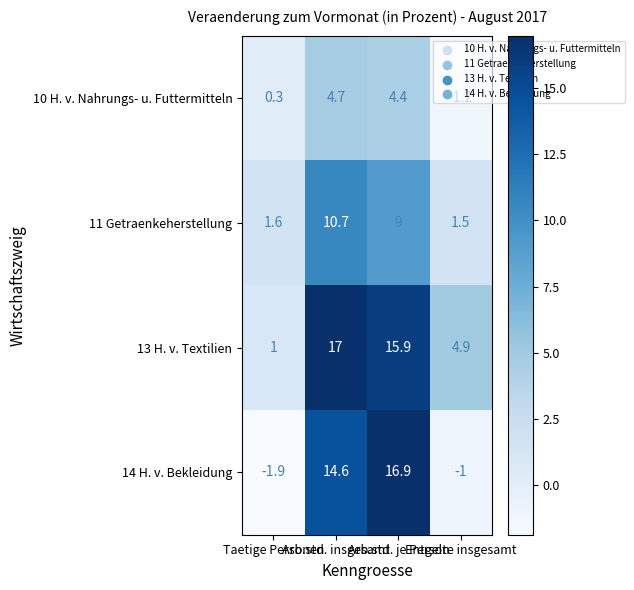

Which series has the largest total across all categories?

13 H. v. Textilien